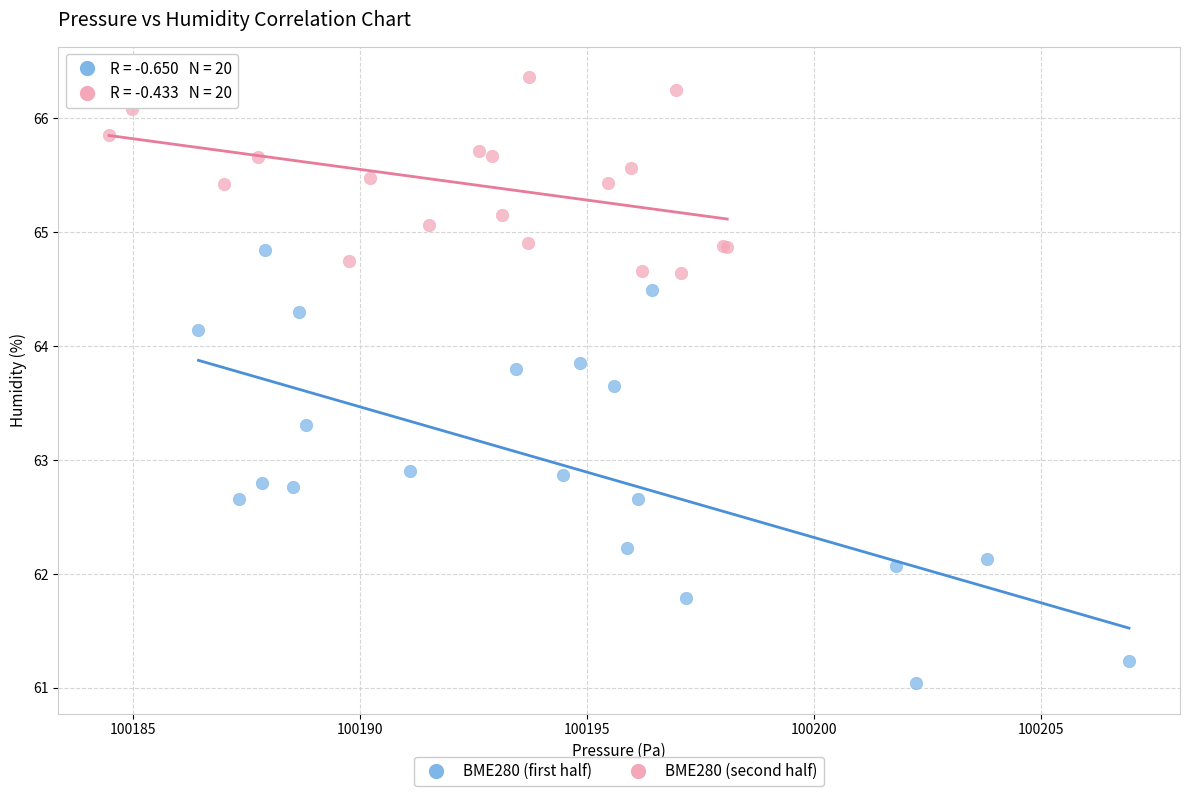

Which series has the largest Y range (max minus min)?

BME280 (first half)